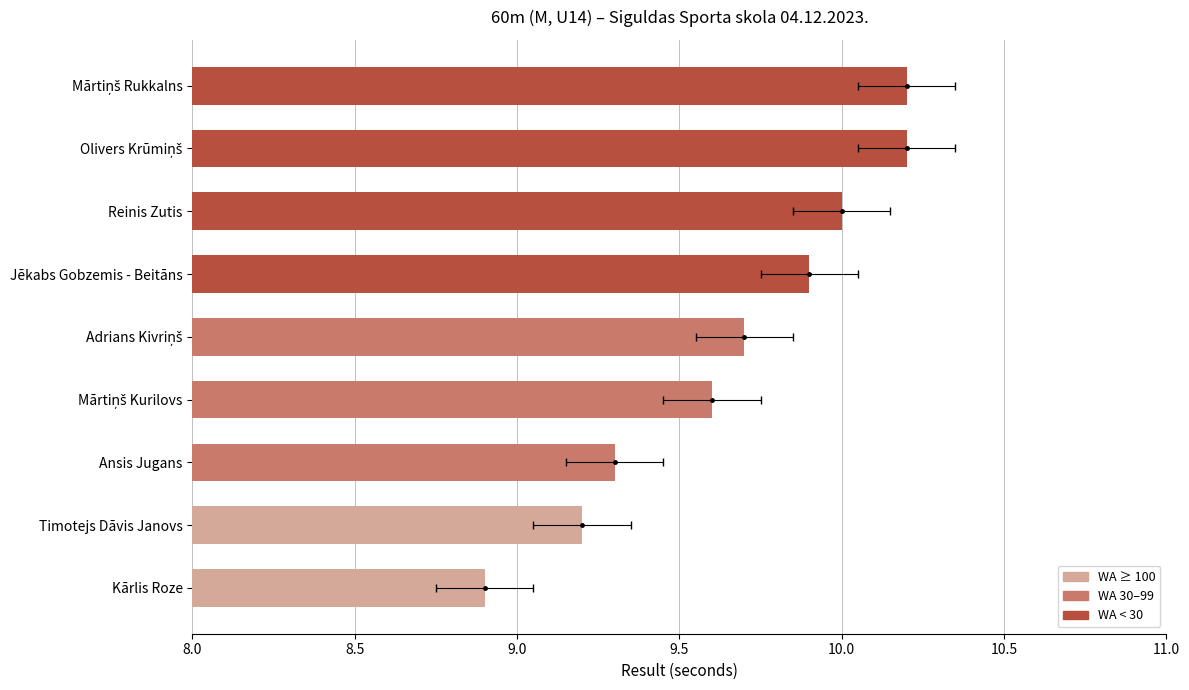

What is the greatest value displayed?

10.2